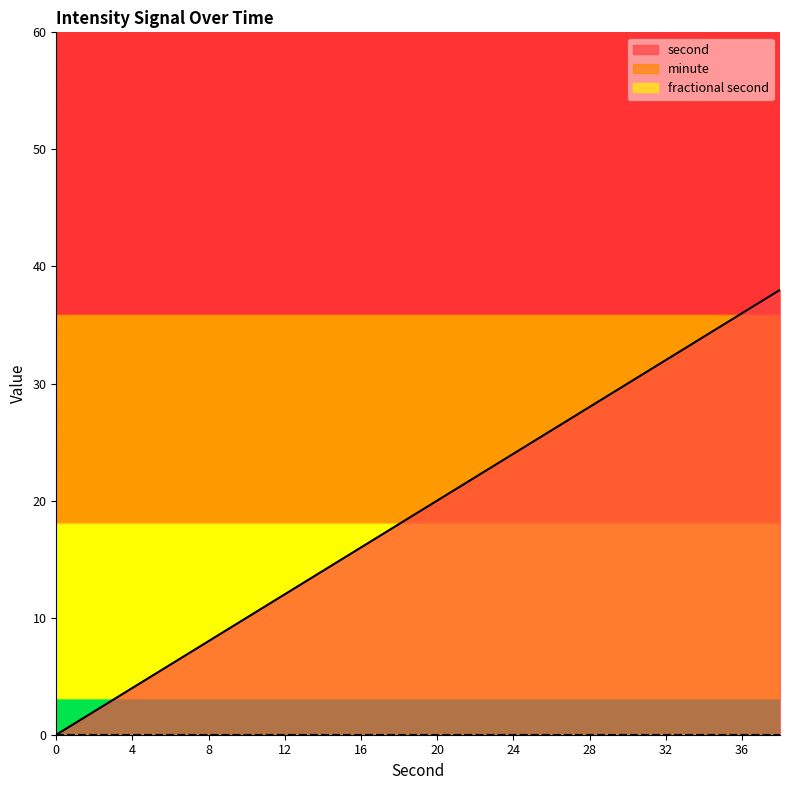

True or false: minute has a value of 0 at 14.

True